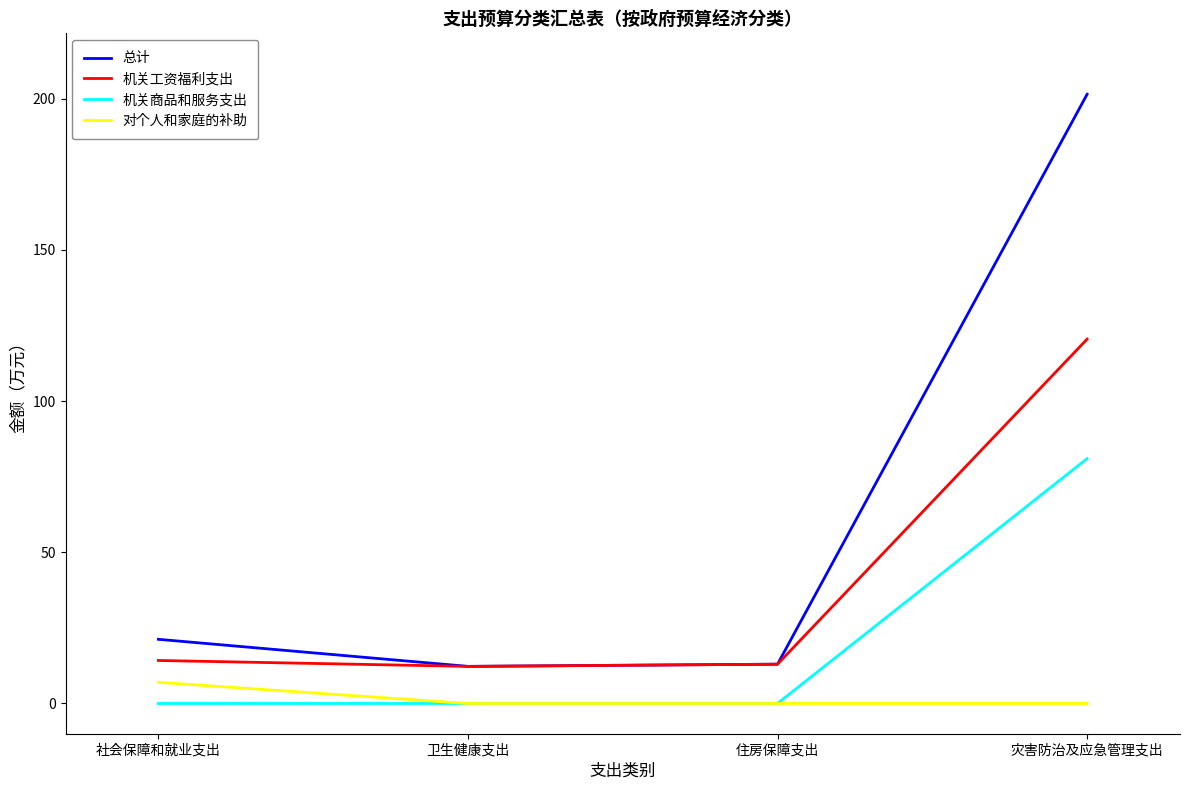

True or false: 总计 and 机关商品和服务支出 intersect in this chart.

False